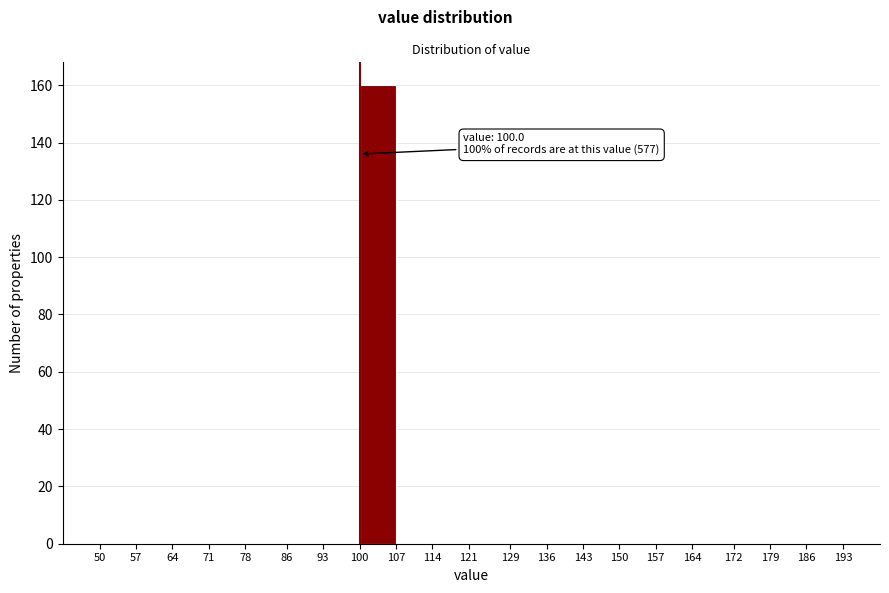

Which range on the x-axis has the tallest bar?

100 to 107